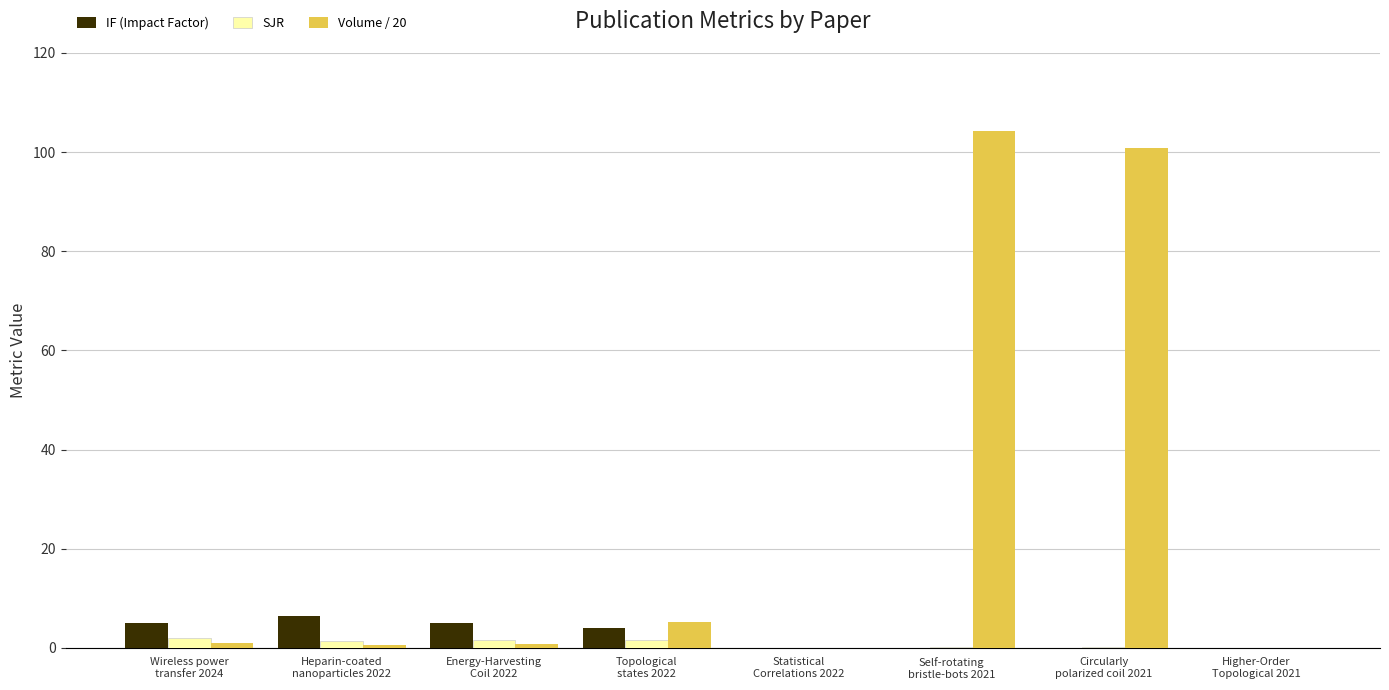

Which series has the largest total across all categories?

Volume / 20